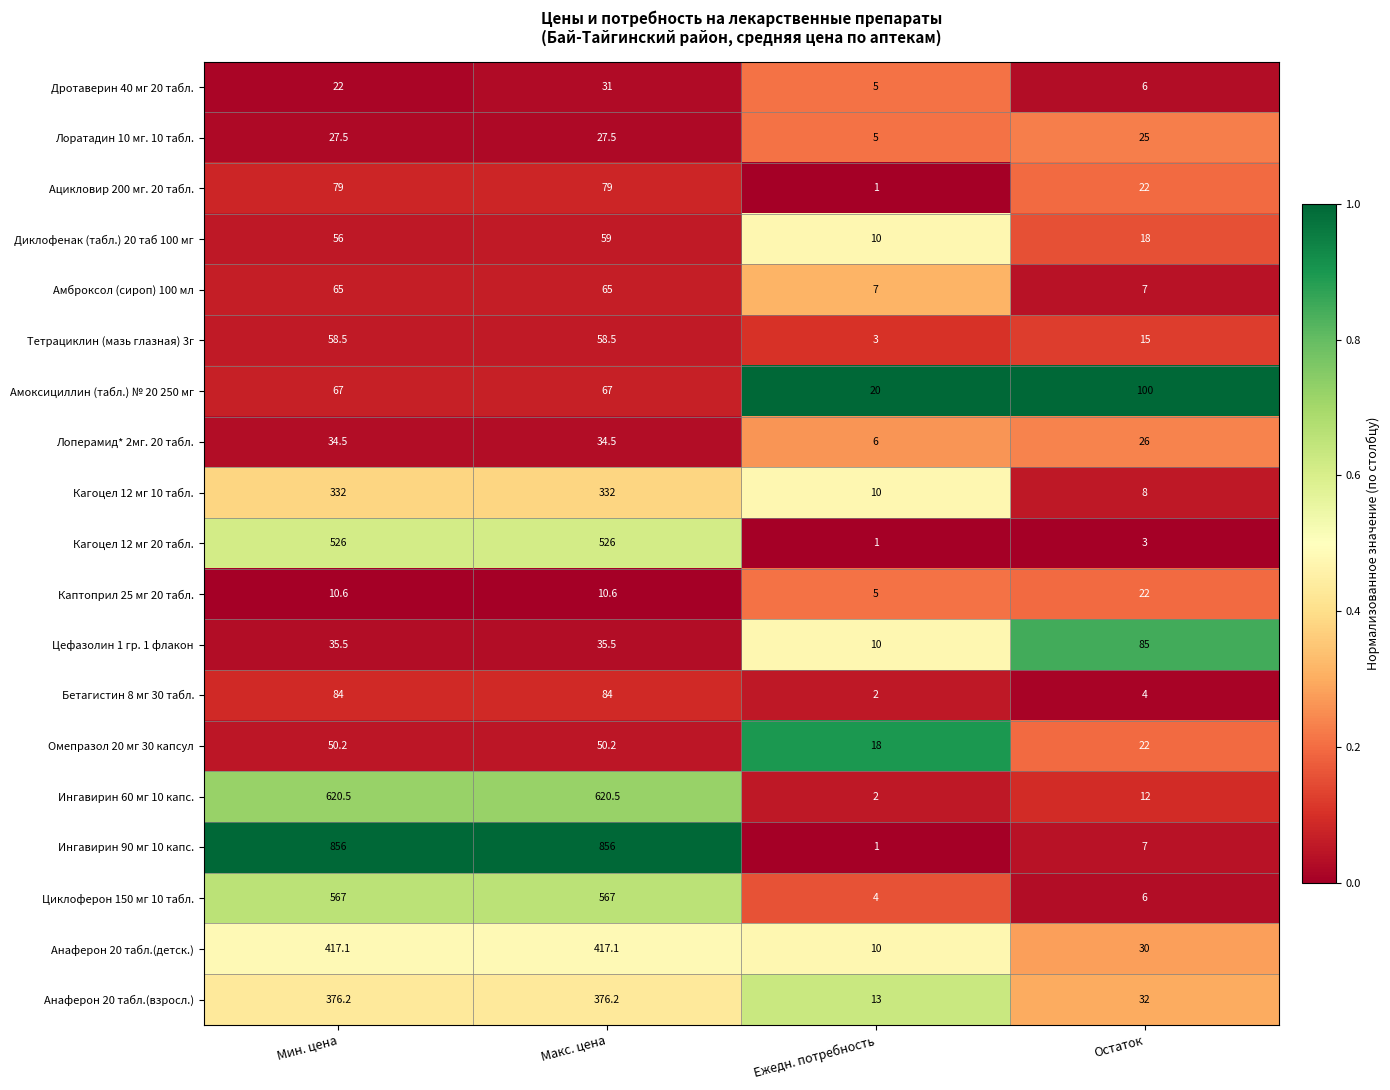

What is the total value across all series at Ежедн. потребность?

133.0